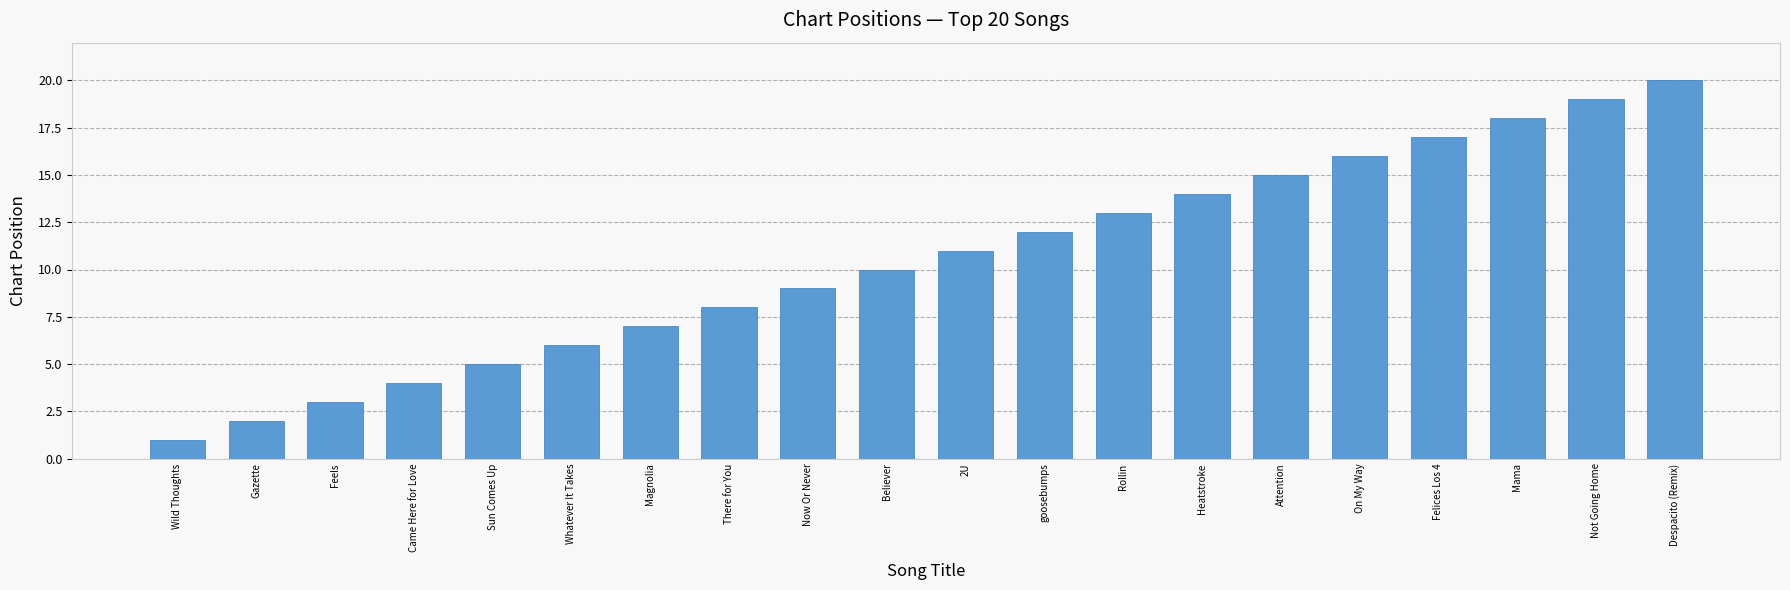

Which category has the highest value across all series?

Despacito (Remix)